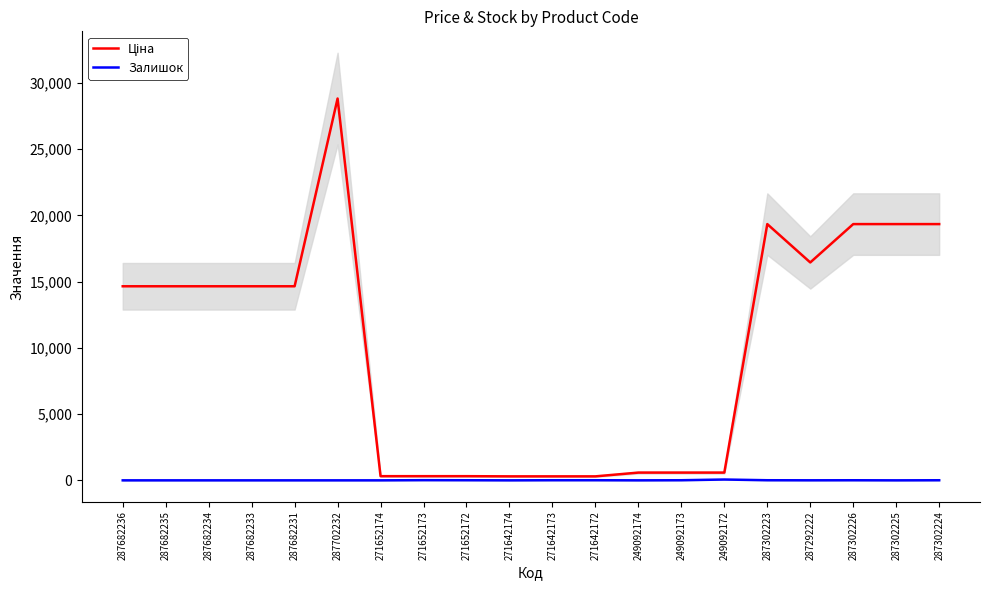

Rank the series by their average value, from highest to lowest.

Ціна, Залишок